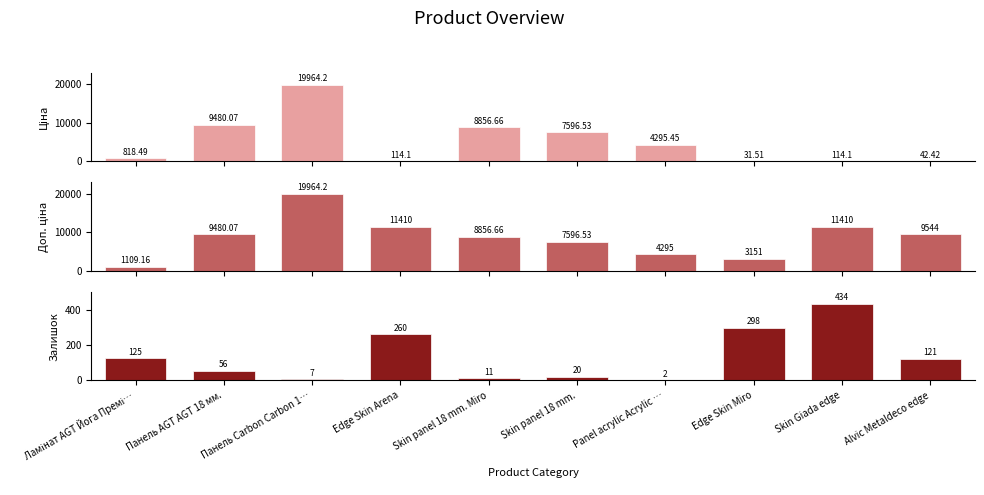

What is the sum of all Ціна values?

51313.5